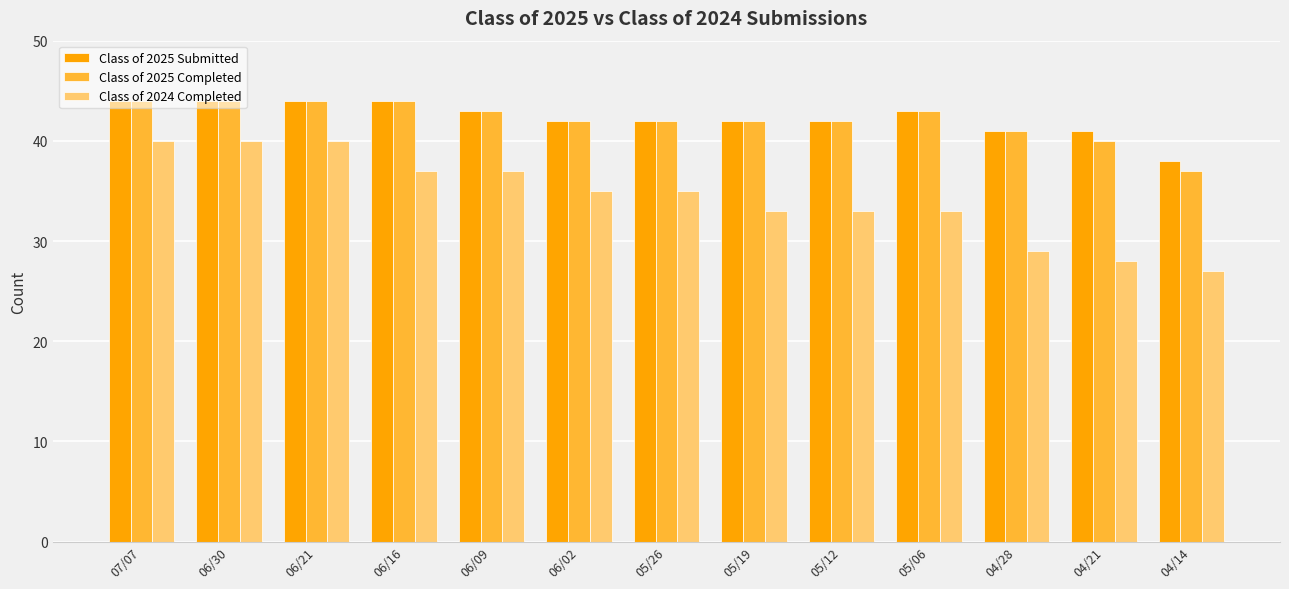

What is the total value across all series at 06/09?

123